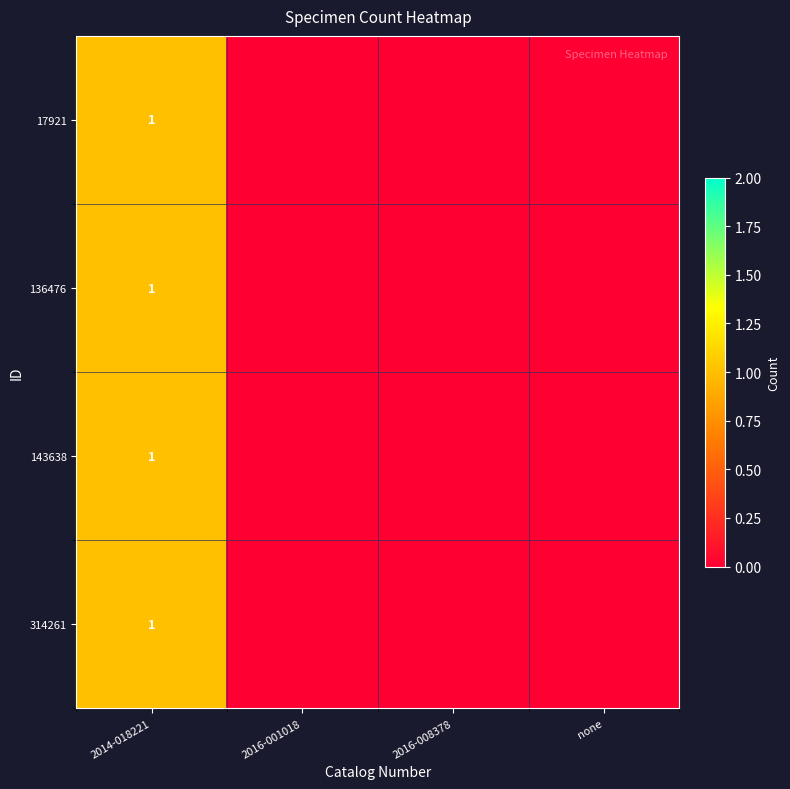

What is the total value across all series at 2014-018221?

4